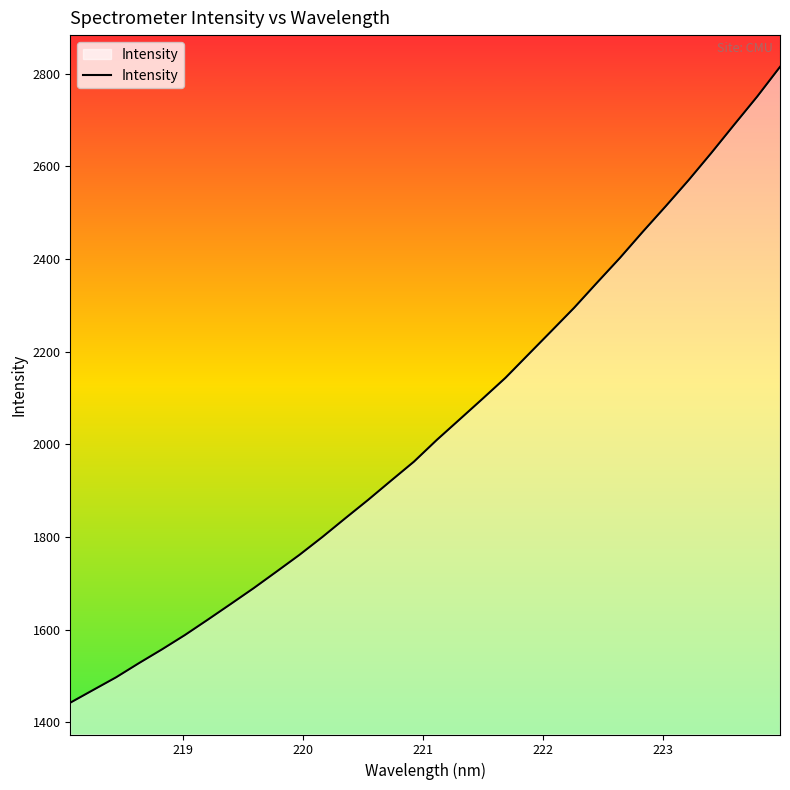

What is the difference between the maximum and minimum values?

1371.6